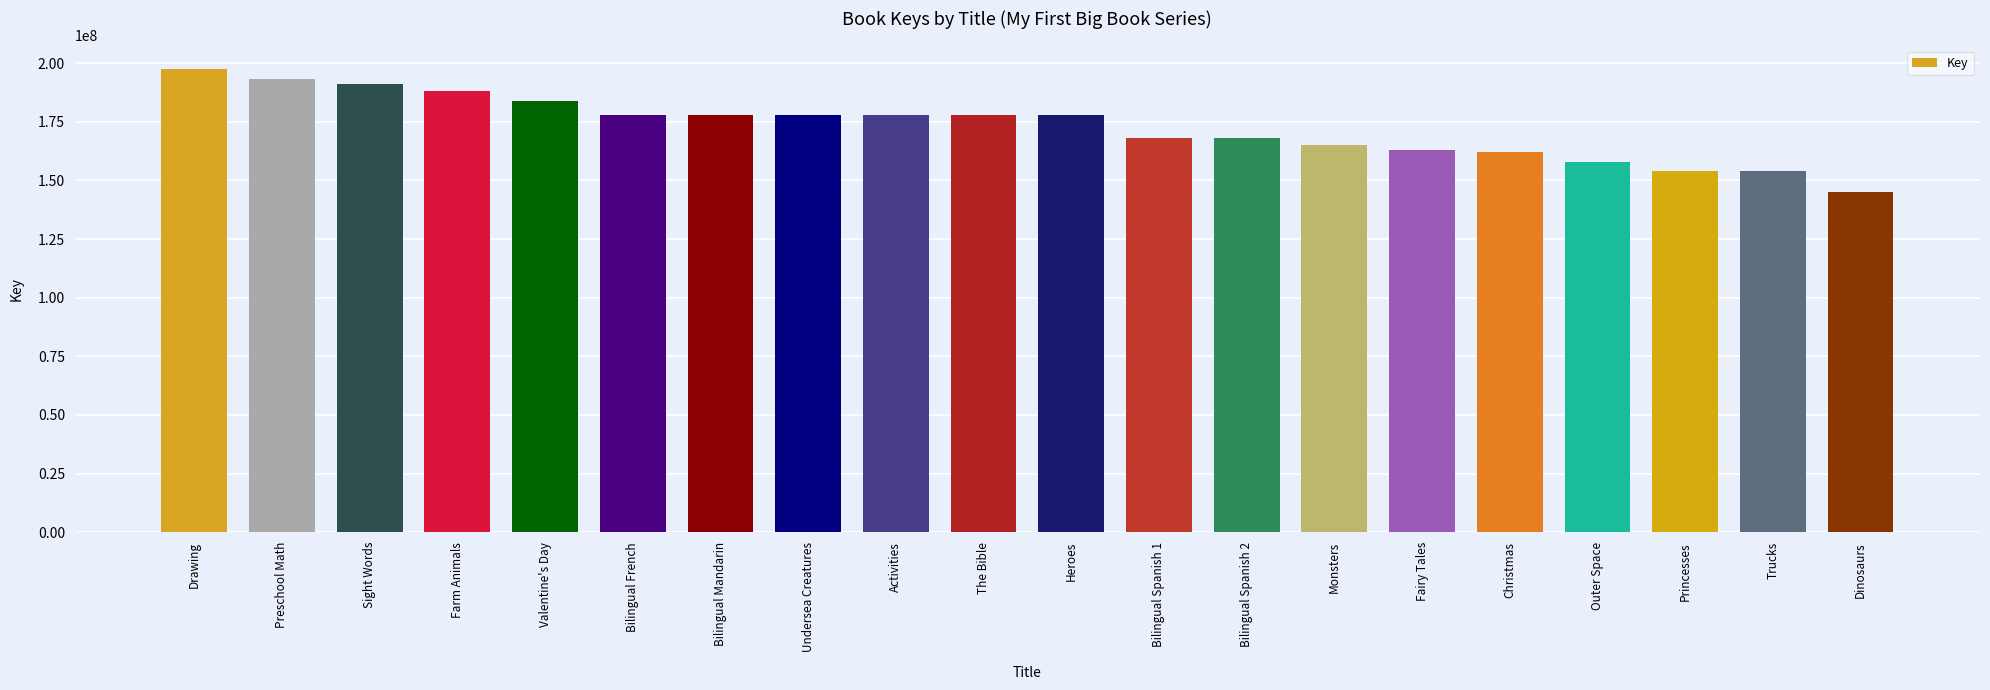

What is the ratio of the value at Activities to the value at Bilingual Spanish 2?

1.1